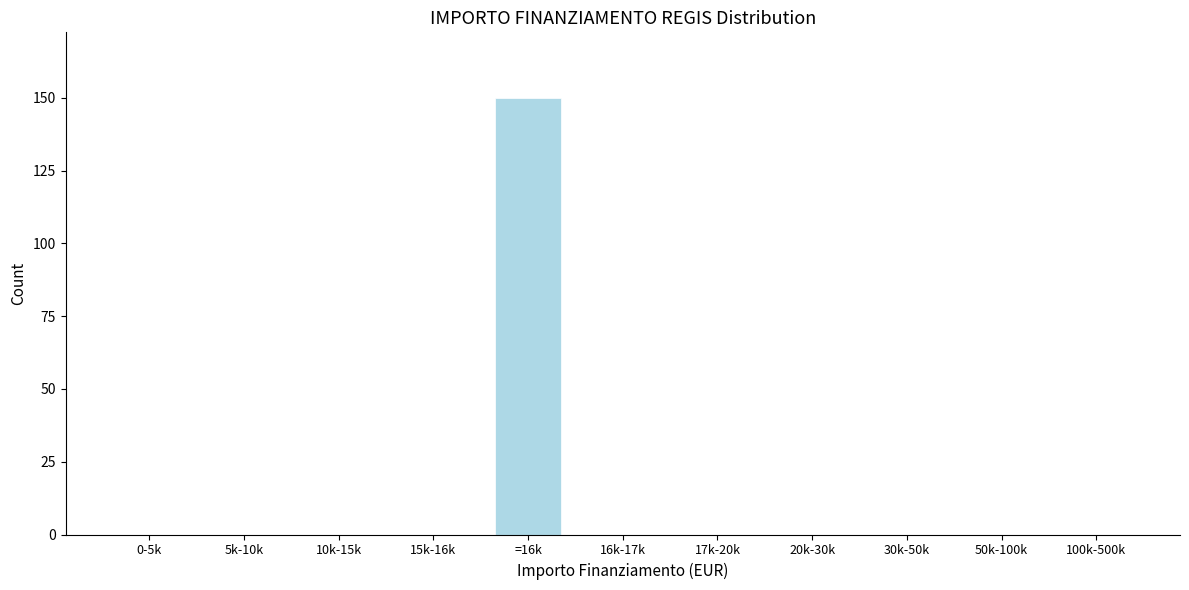

Reading left to right, what are all the values shown in this chart?

0-5k=0	5k-10k=0	10k-15k=0	15k-16k=0	=16k=150	16k-17k=0	17k-20k=0	20k-30k=0	30k-50k=0	50k-100k=0	100k-500k=0